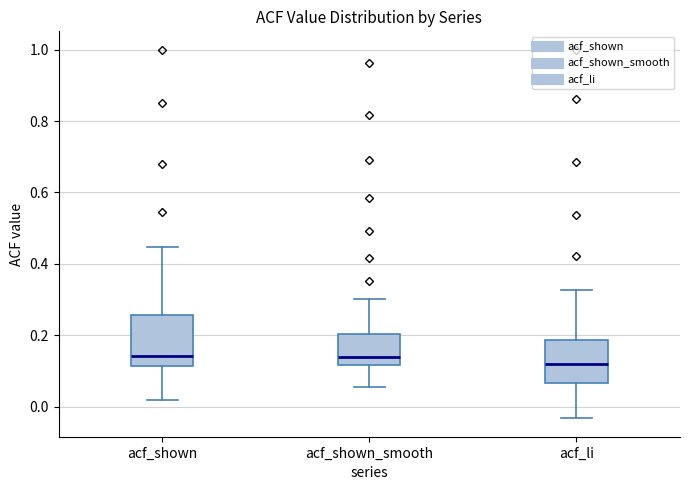

Reading left to right, transcribe this box plot: for each box, give where its median line is, the range the box spans, and where its two whiskers end, as read against the y-axis. The values are not printed on the chart, so give them approximately, as read against the axis.

acf_shown: median 0.14, box 0.12 to 0.26, whiskers 0.02 to 0.44
acf_shown_smooth: median 0.14, box 0.12 to 0.20, whiskers 0.06 to 0.30
acf_li: median 0.12, box 0.06 to 0.18, whiskers -0.04 to 0.32